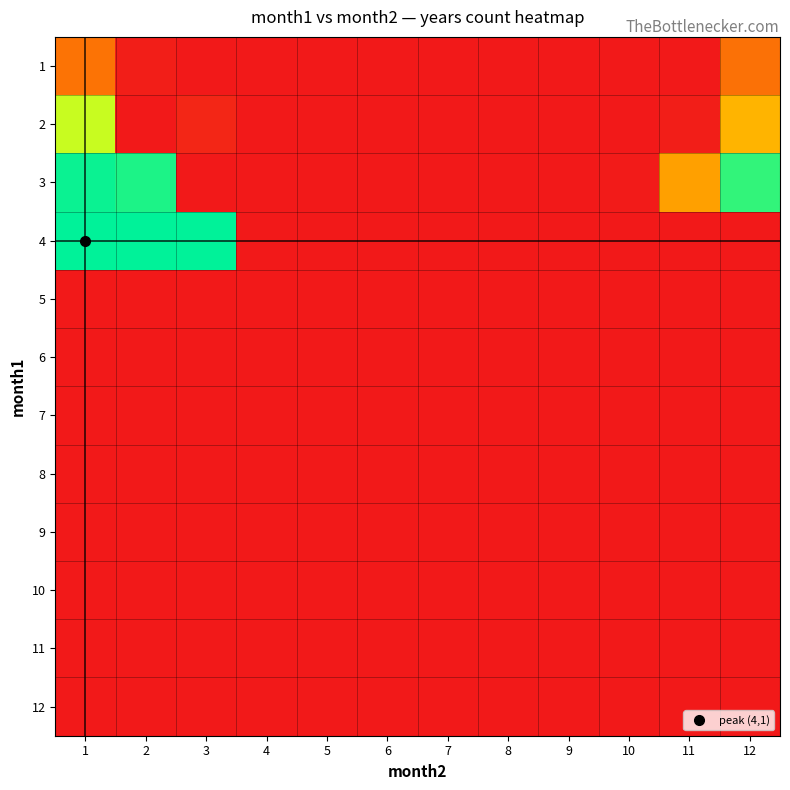

At which category is the sum across all series the highest?

1